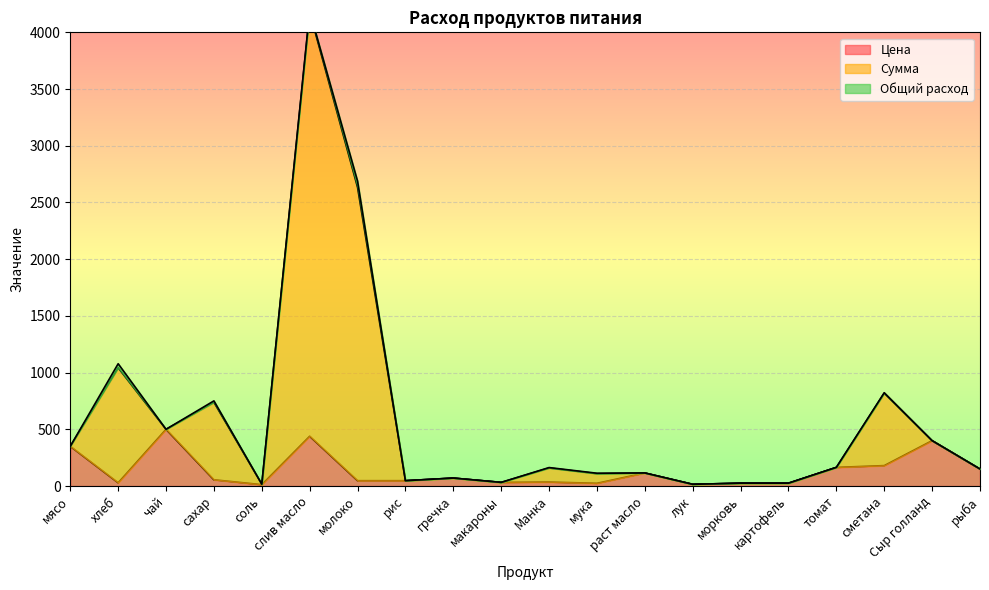

True or false: Сумма and Цена cross at least once.

False